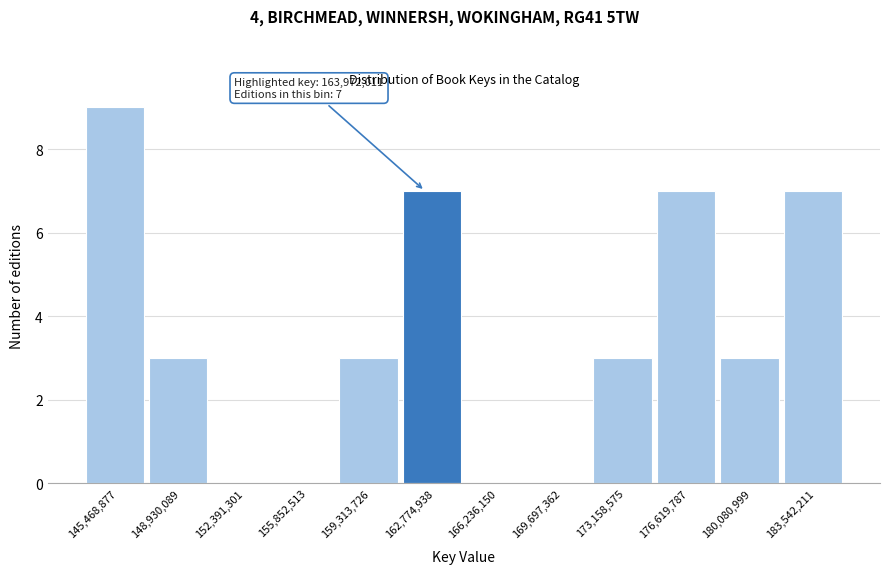

Reading left to right, list all the values displayed in this chart.

145,468,877=9	148,930,089=3	152,391,301=0	155,852,513=0	159,313,726=3	162,774,938=7	166,236,150=0	169,697,362=0	173,158,575=3	176,619,787=7	180,080,999=3	183,542,211=7